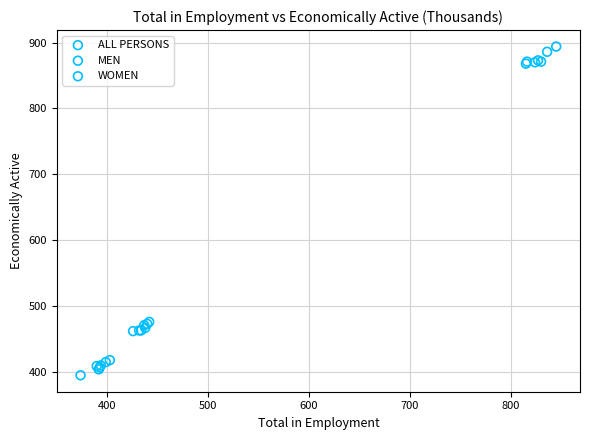

Which series reaches the minimum Y coordinate?

WOMEN